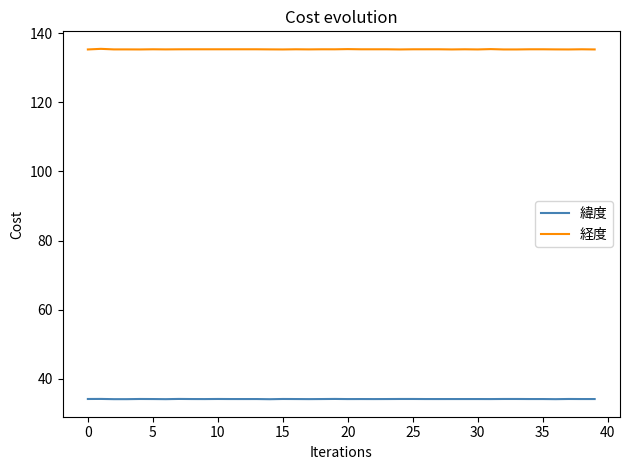

True or false: 経度 and 緯度 cross at least once.

False